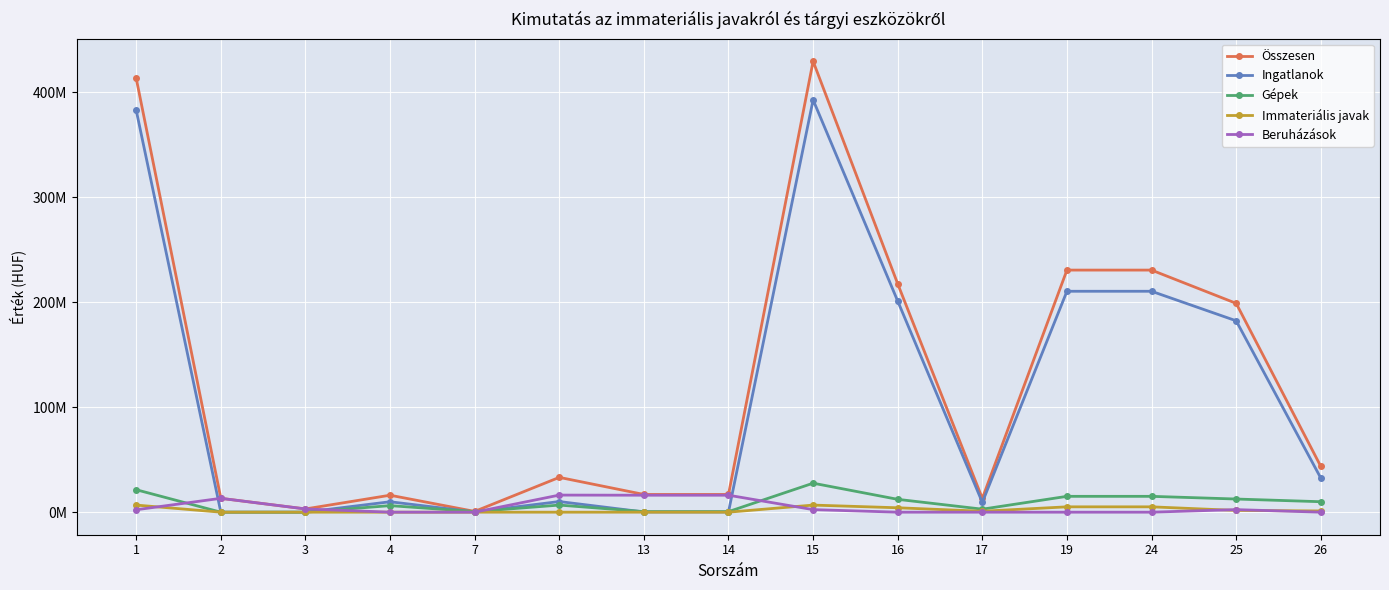

What are all the series names shown in the legend?

Összesen, Ingatlanok, Gépek, Immateriális javak, Beruházások